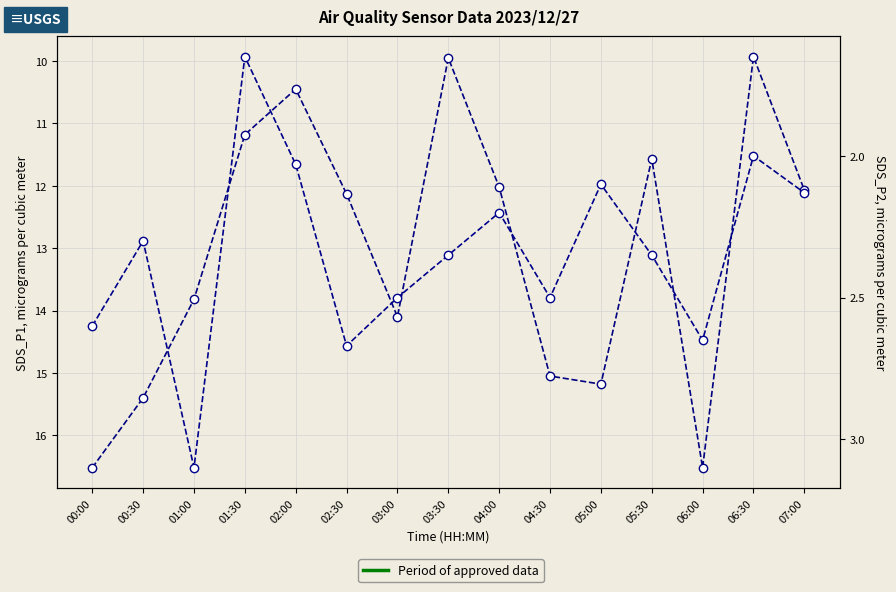

True or false: SDS_P1 and SDS_P2 cross at least once.

False